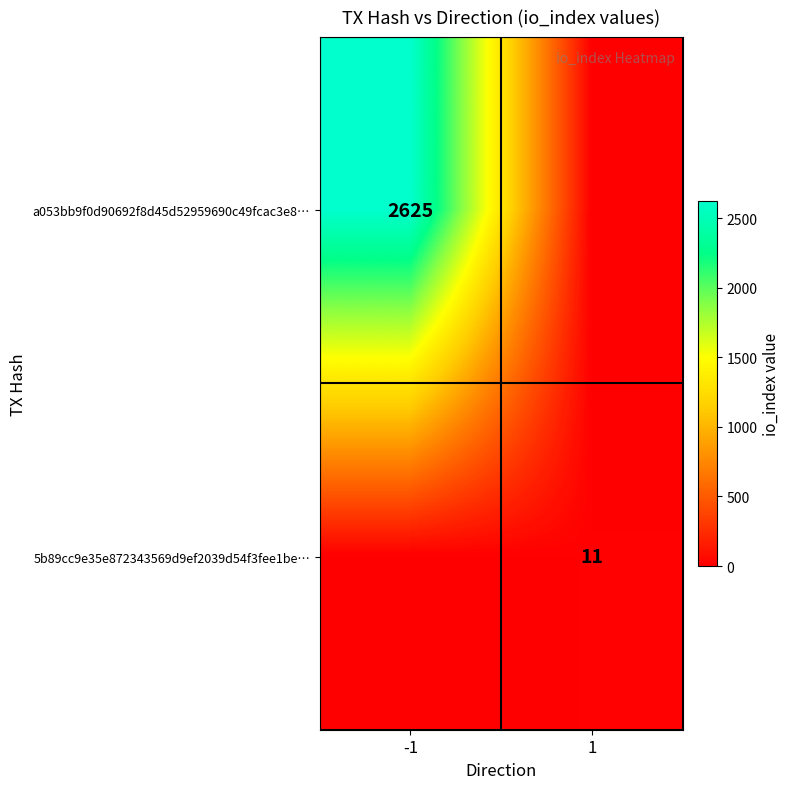

The value of a053bb9f0d90692f8d45d52959690c49fcac3e8… at -1 is 2625. True or false?

True